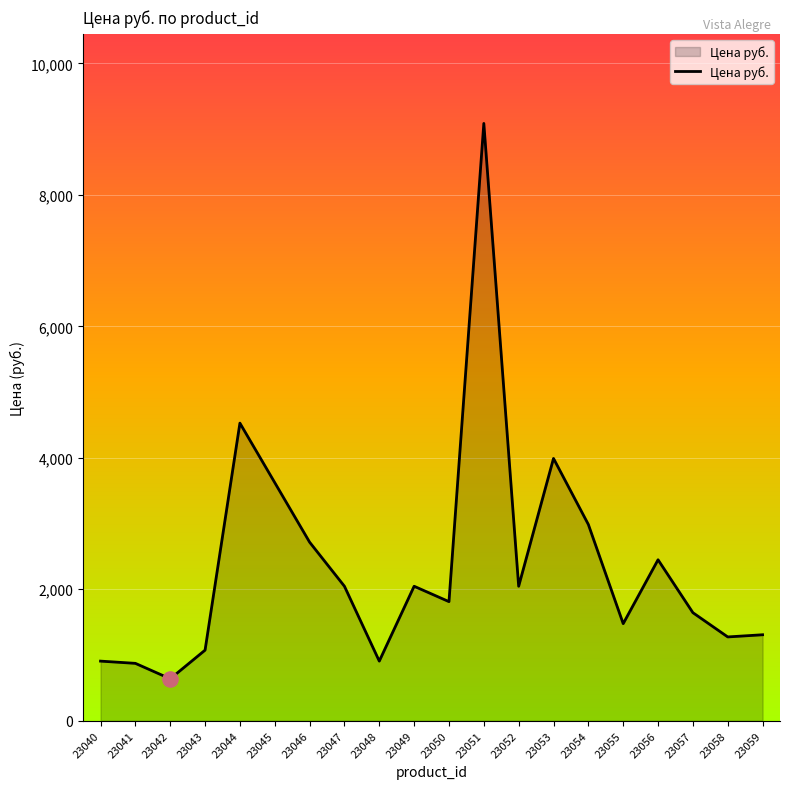

What is the change in value from 23043 to 23055?

+403